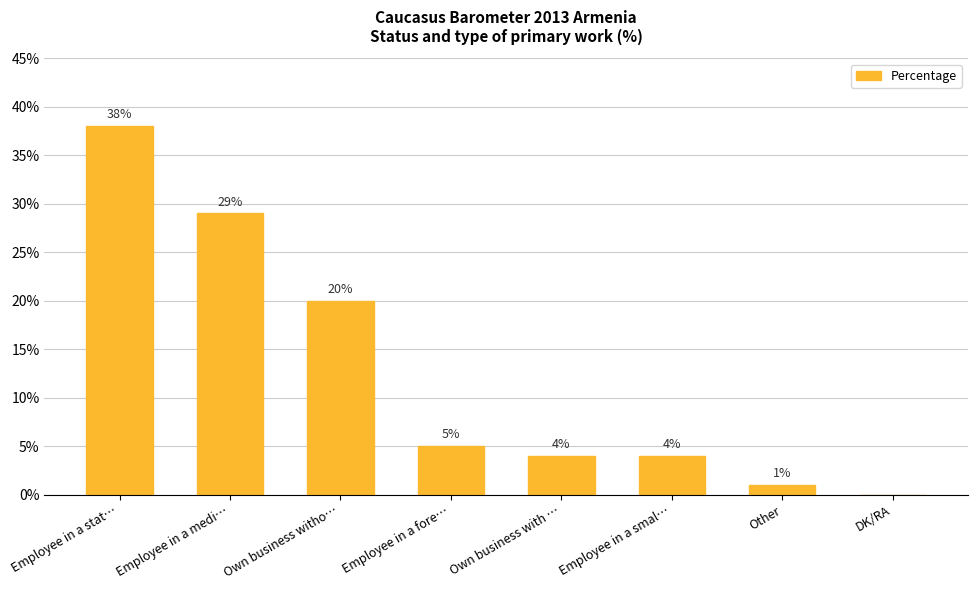

What is the ratio of the value at Employee in a medi… to the value at Own business with …?

7.2